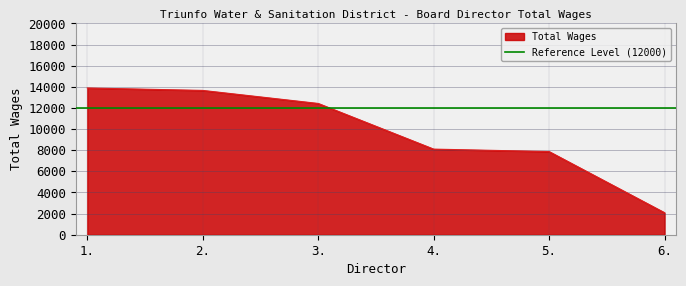

Reading right to left, what are all the values shown in this chart?

2084	7872	8103	12426	13659	13891